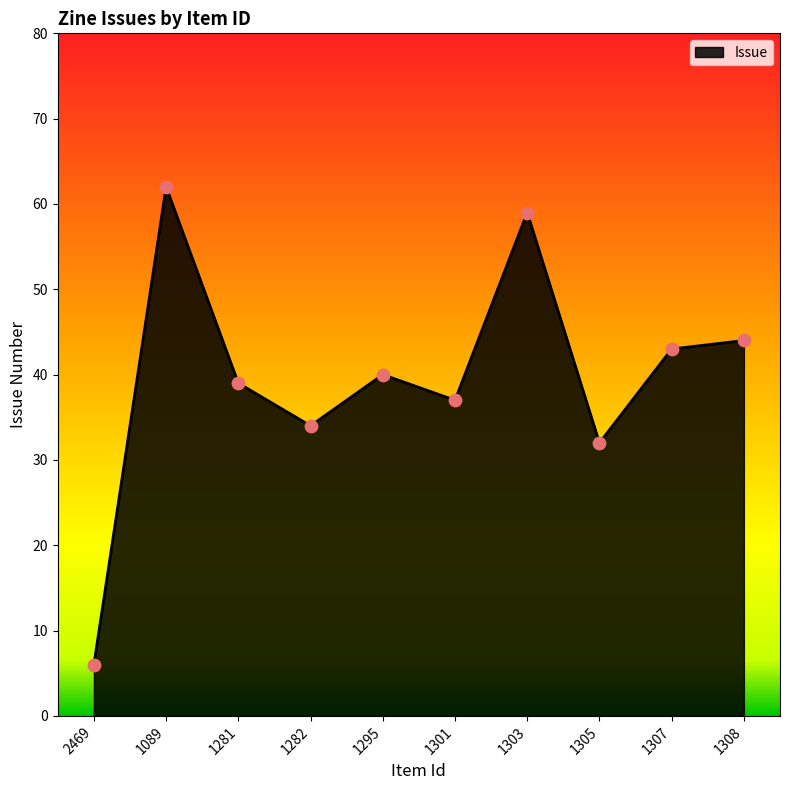

What is the ratio of the value at 1307 to the value at 2469?

7.2